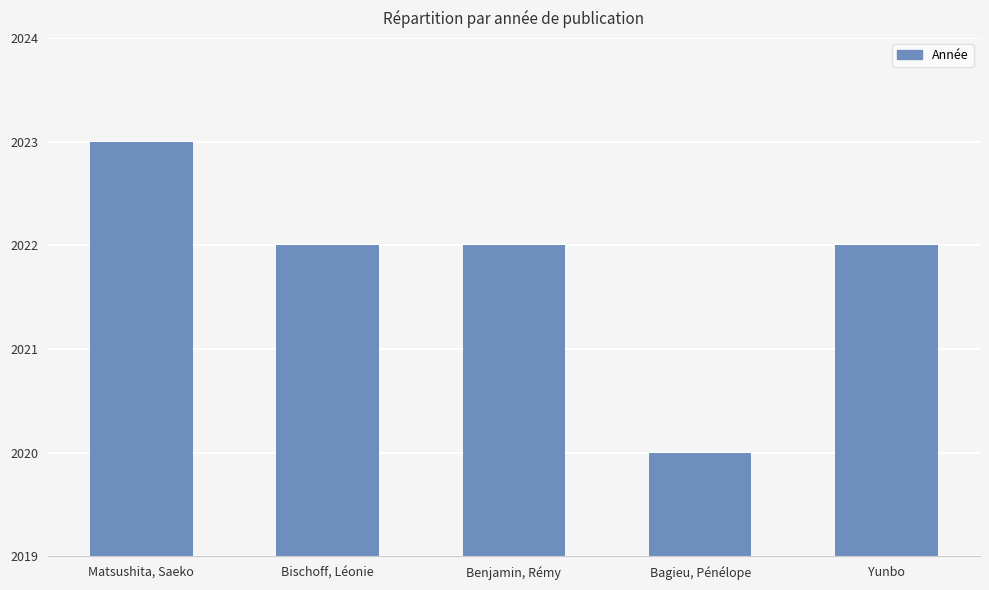

Reading right to left, list all the values displayed in this chart.

Yunbo=2022	Bagieu, Pénélope=2020	Benjamin, Rémy=2022	Bischoff, Léonie=2022	Matsushita, Saeko=2023